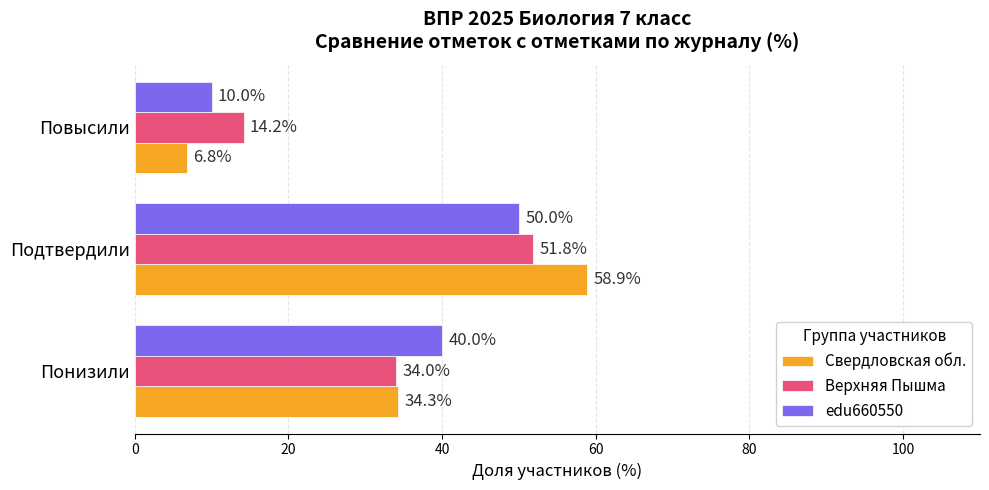

Is it true that Верхняя Пышма equals 14.2 at Повысили?

True